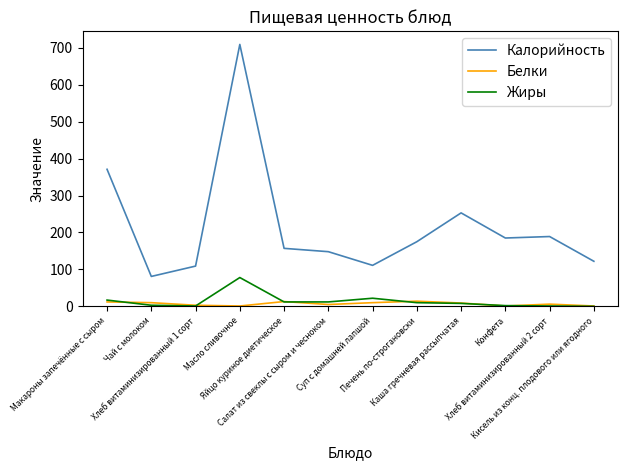

What is the sum of the Жиры values at Яйцо куриное диетическое and Чай с молоком?

15